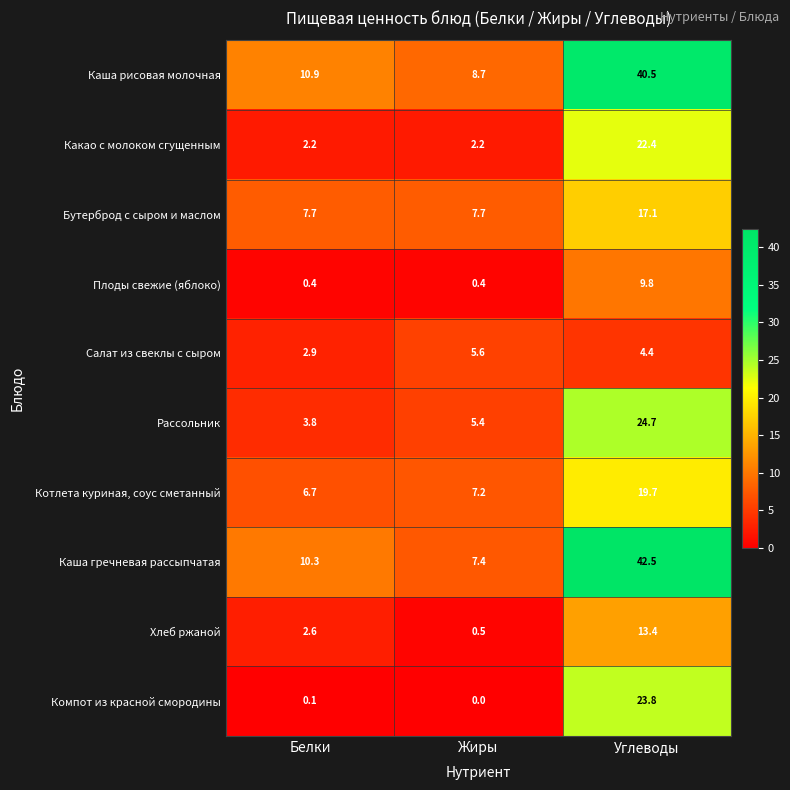

Which series has the largest range (max minus min)?

Каша гречневая рассыпчатая